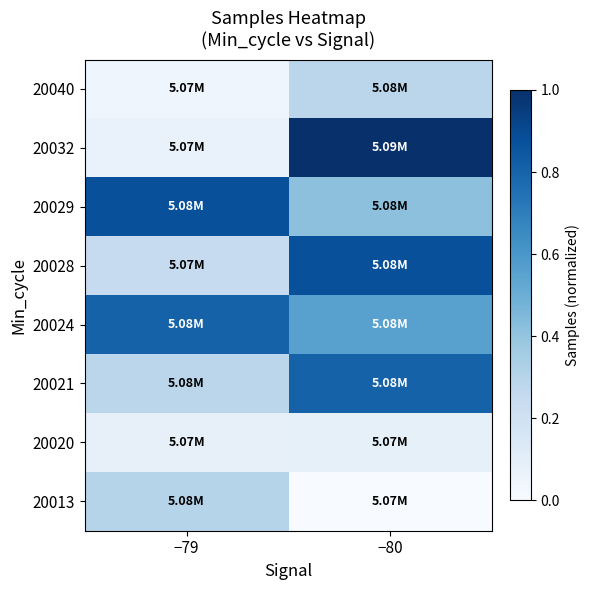

At which category is the sum across all series the highest?

−80